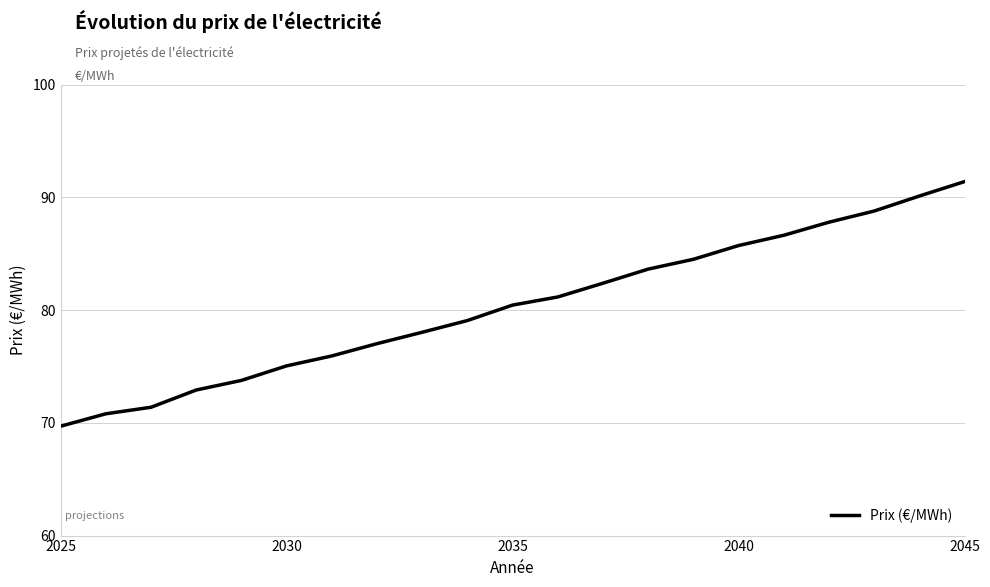

What is the difference between the maximum and minimum values?

21.7